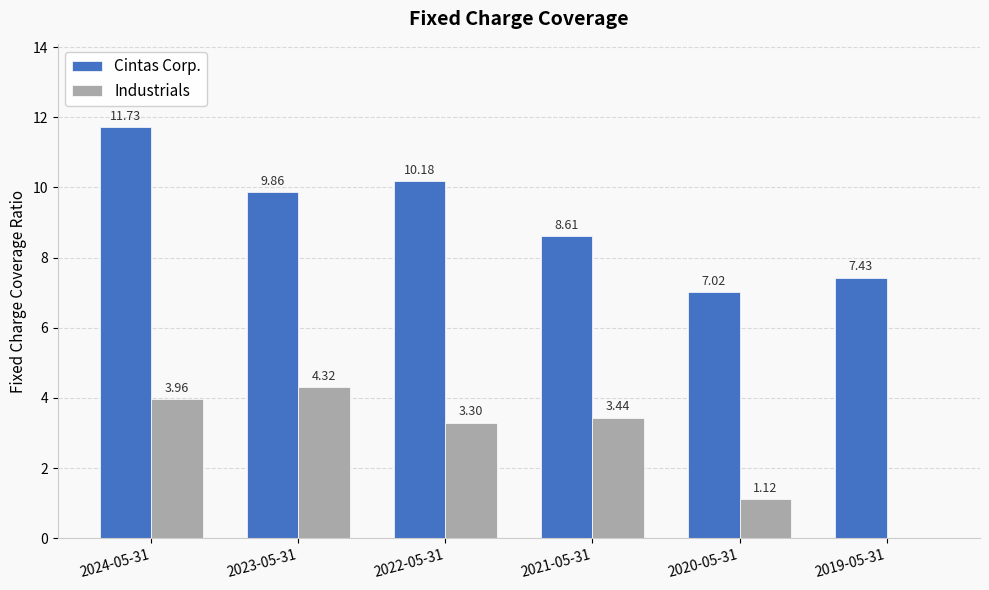

Is it true that Cintas Corp. equals 7.0 at 2020-05-31?

True